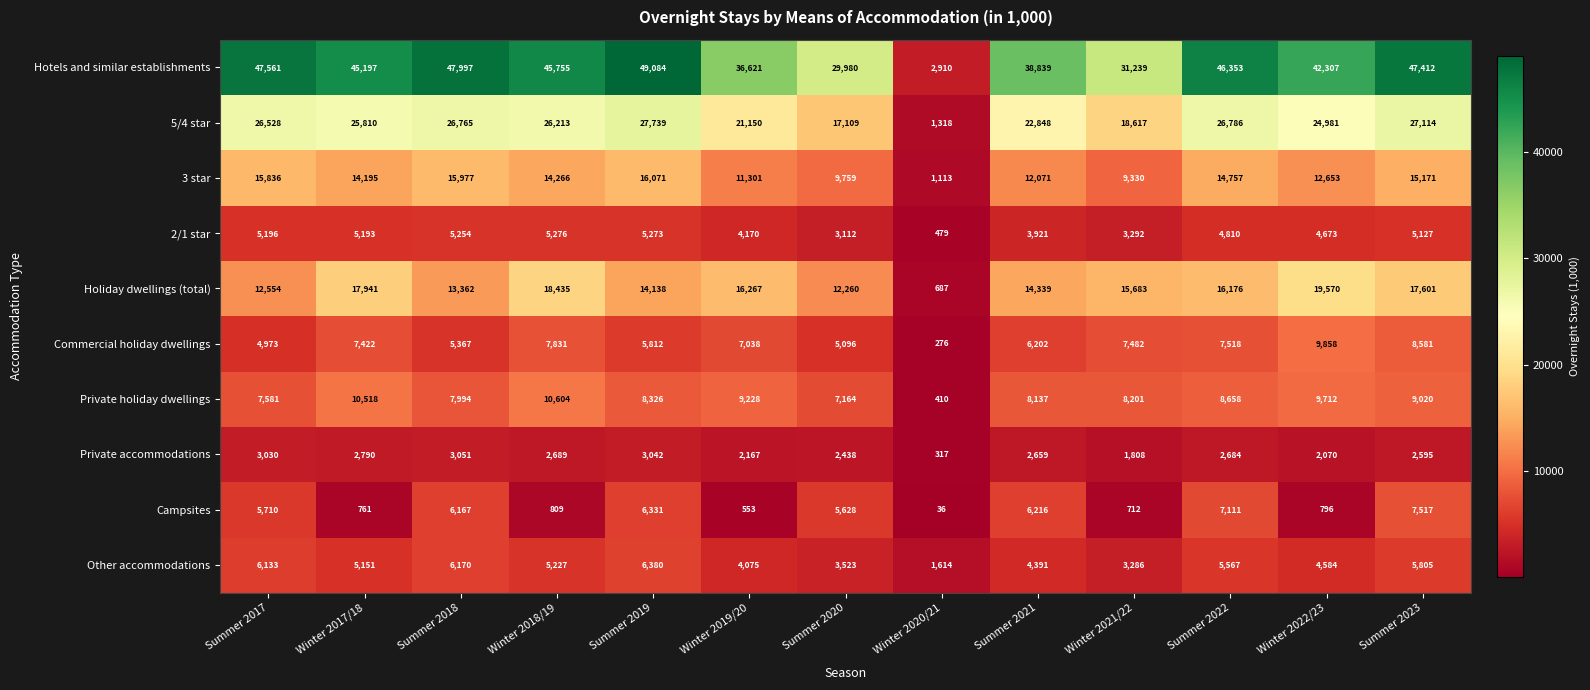

Which label corresponds to the smallest value in the chart?

Winter 2020/21